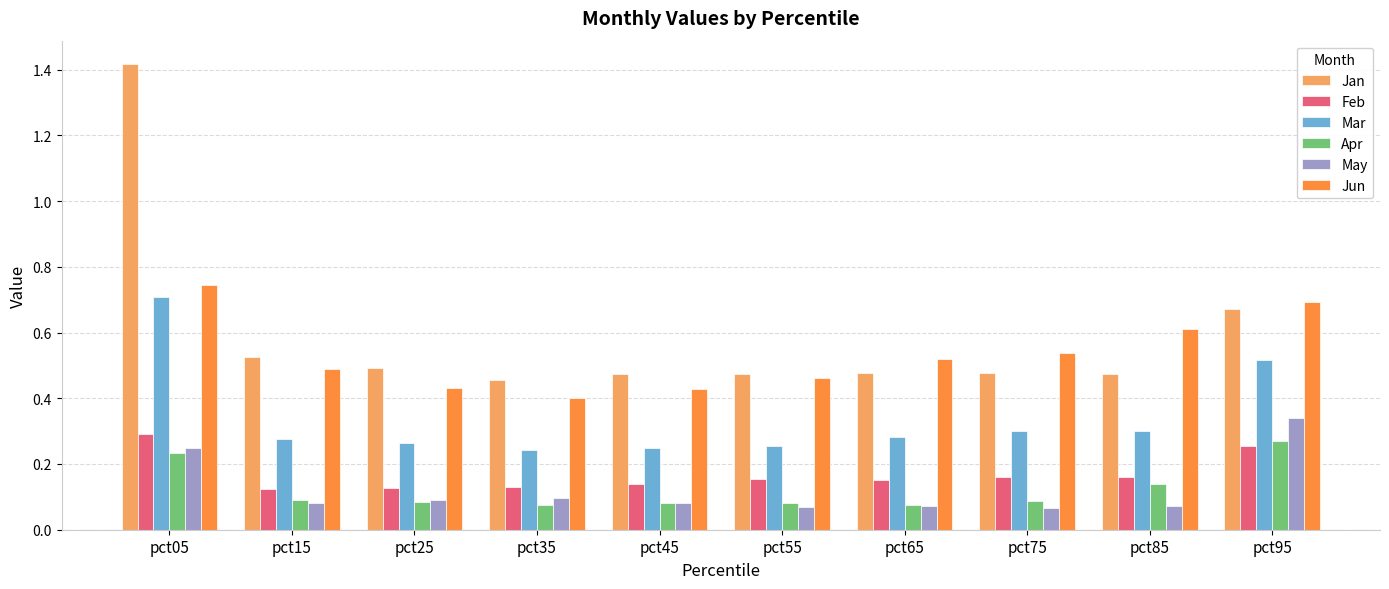

Which series has the largest range (max minus min)?

Jan